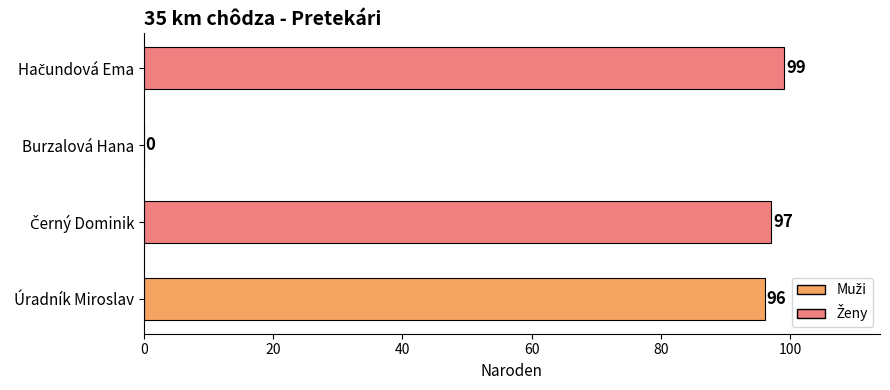

What is the change in value from Úradník Miroslav to Burzalová Hana?

-96